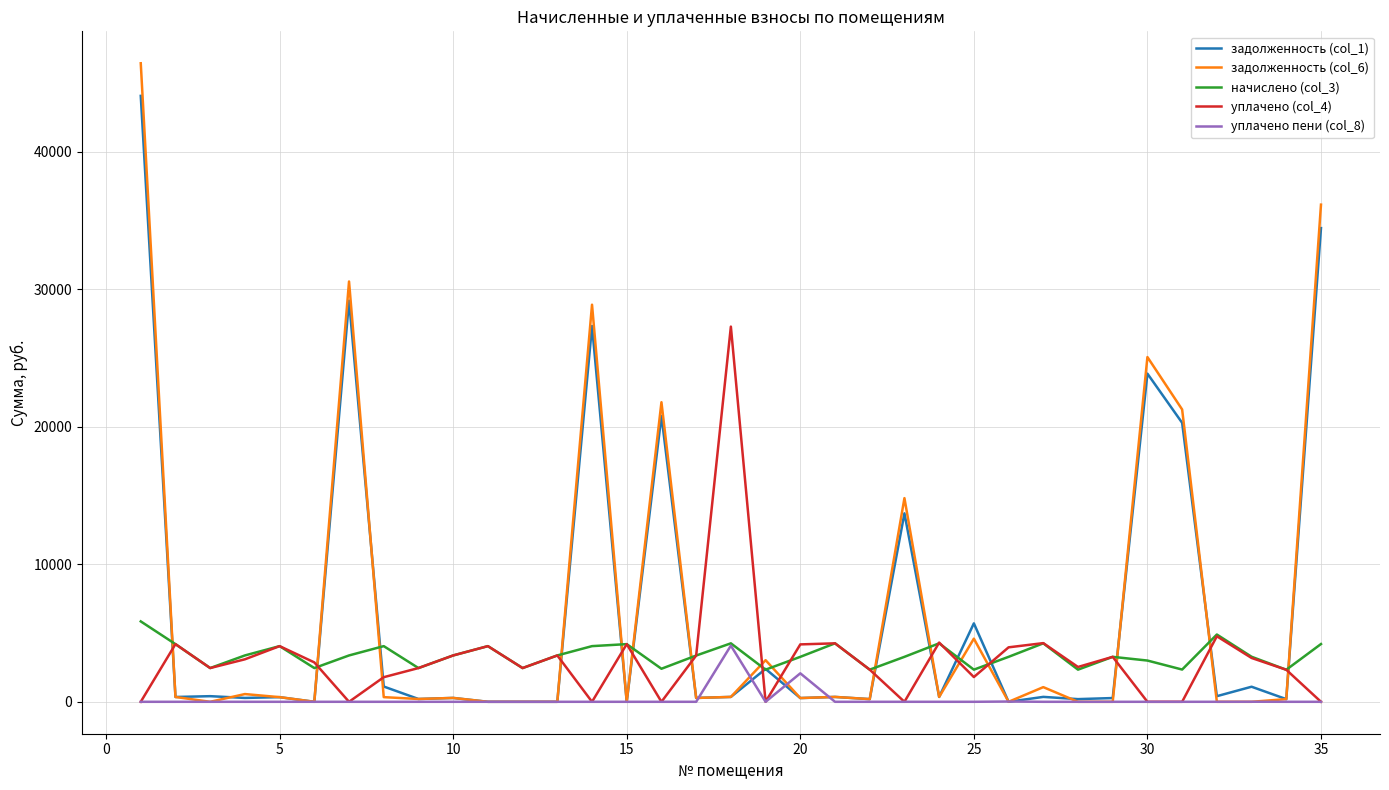

How many interior local peaks does the уплачено (col_4) series have?

11